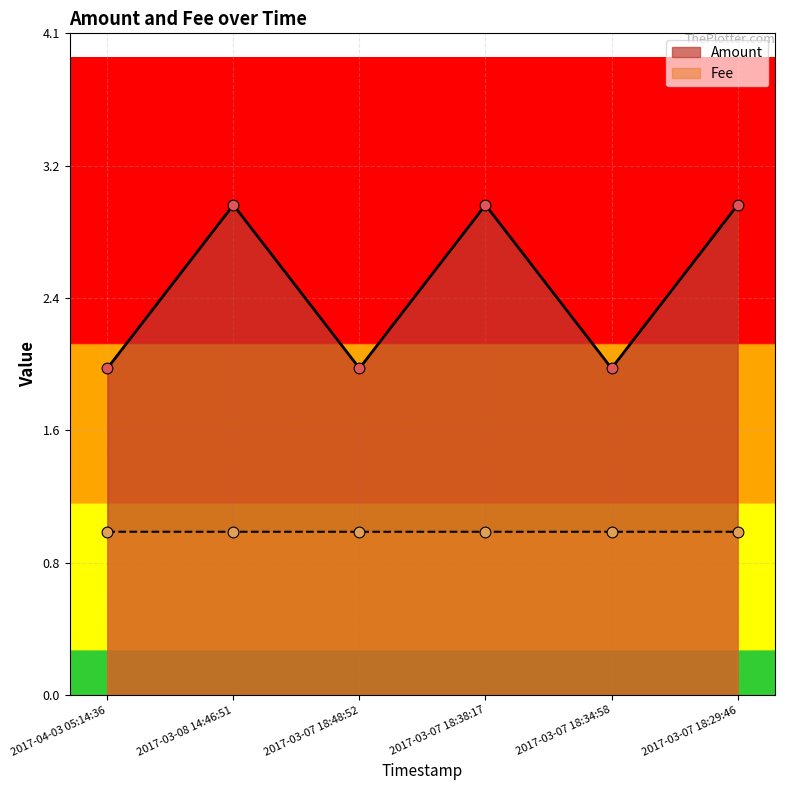

What is the total value across all series at 2017-03-07 18:48:52?

3.0